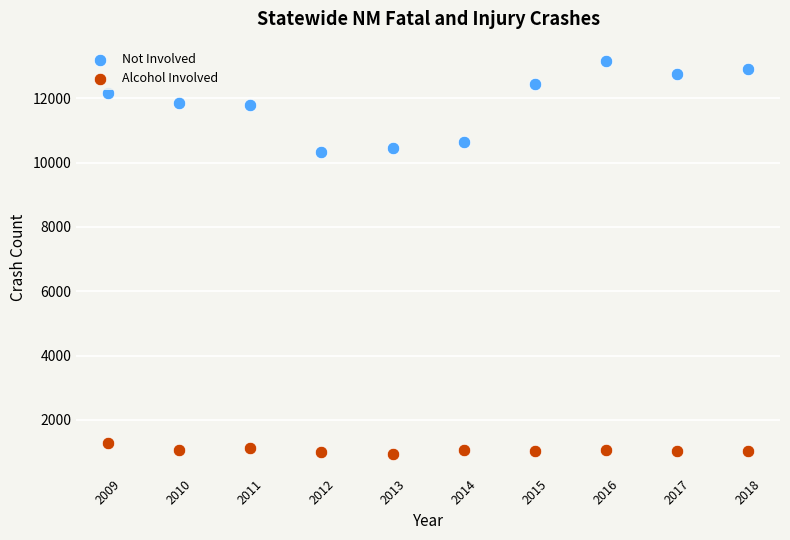

What are all the series names shown in the legend?

Not Involved, Alcohol Involved